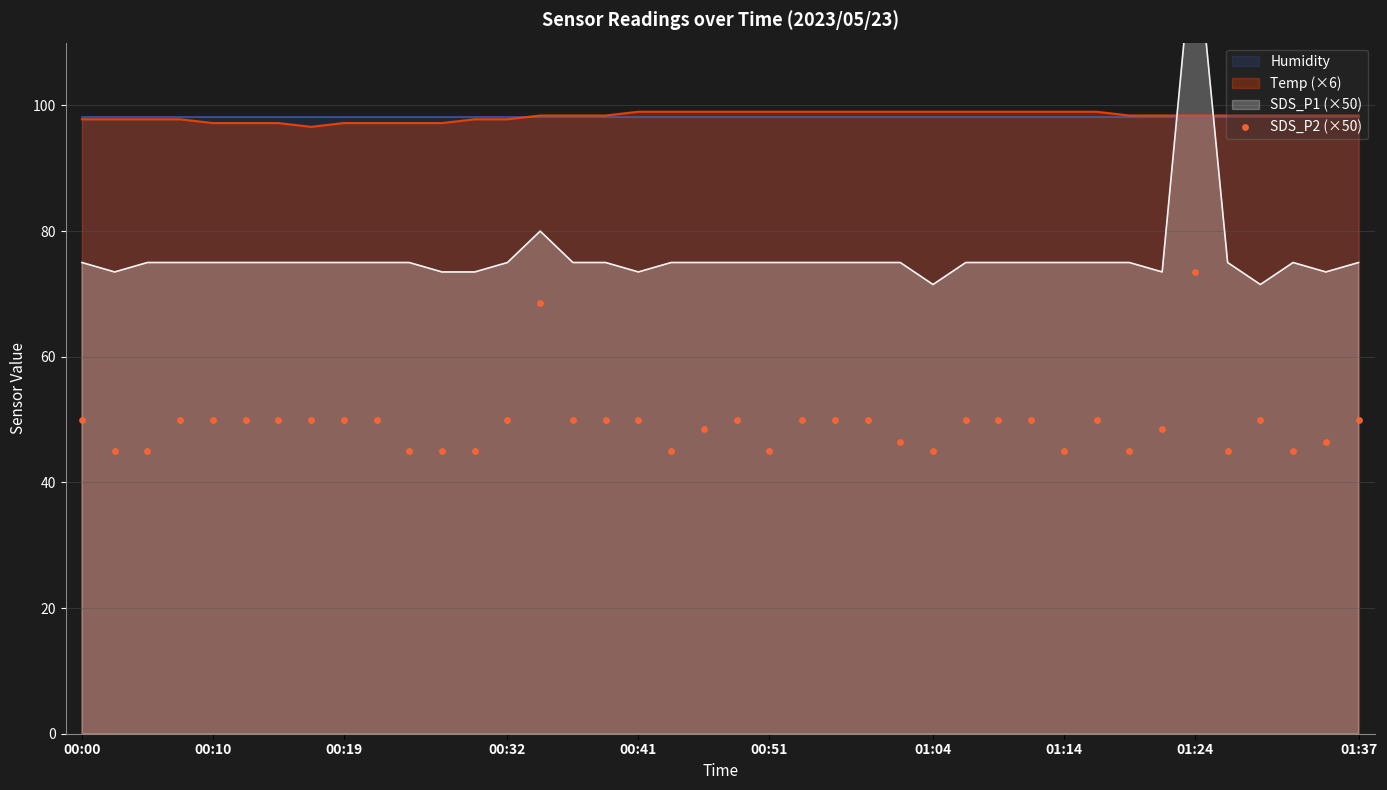

What is the highest value of the Temp (×6) series?

99.0